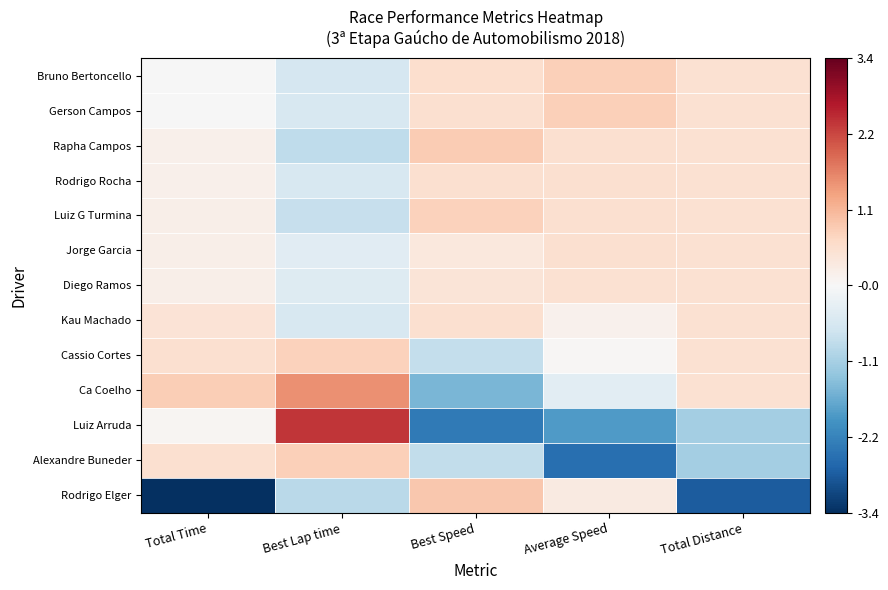

Reading left to right, list all the values displayed in this chart.

Bruno Bertoncello: Total Time=-0.0	Best Lap time=-0.6	Best Speed=0.6	Average Speed=0.8	Total Distance=0.5
Gerson Campos: Total Time=-0.0	Best Lap time=-0.5	Best Speed=0.5	Average Speed=0.8	Total Distance=0.5
Rapha Campos: Total Time=0.2	Best Lap time=-0.8	Best Speed=0.9	Average Speed=0.6	Total Distance=0.5
Rodrigo Rocha: Total Time=0.2	Best Lap time=-0.5	Best Speed=0.5	Average Speed=0.5	Total Distance=0.5
Luiz G Turmina: Total Time=0.2	Best Lap time=-0.8	Best Speed=0.8	Average Speed=0.5	Total Distance=0.5
Jorge Garcia: Total Time=0.2	Best Lap time=-0.4	Best Speed=0.4	Average Speed=0.5	Total Distance=0.5
Diego Ramos: Total Time=0.2	Best Lap time=-0.4	Best Speed=0.4	Average Speed=0.5	Total Distance=0.5
Kau Machado: Total Time=0.5	Best Lap time=-0.5	Best Speed=0.5	Average Speed=0.2	Total Distance=0.5
Cassio Cortes: Total Time=0.5	Best Lap time=0.8	Best Speed=-0.8	Average Speed=0.0	Total Distance=0.5
Ca Coelho: Total Time=0.8	Best Lap time=1.5	Best Speed=-1.5	Average Speed=-0.4	Total Distance=0.5
Luiz Arruda: Total Time=0.1	Best Lap time=2.4	Best Speed=-2.4	Average Speed=-1.9	Total Distance=-1.1
Alexandre Buneder: Total Time=0.5	Best Lap time=0.8	Best Speed=-0.8	Average Speed=-2.5	Total Distance=-1.1
Rodrigo Elger: Total Time=-3.4	Best Lap time=-0.9	Best Speed=0.9	Average Speed=0.3	Total Distance=-2.8